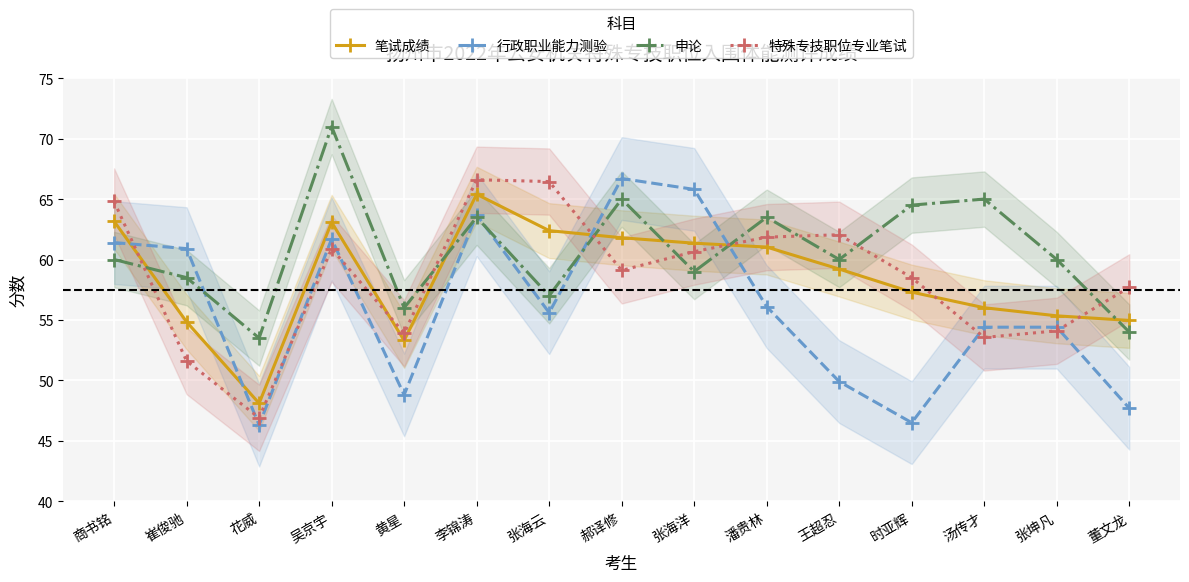

In 笔试成绩, how many points are higher than both neighbors (excluding endpoints)?

2